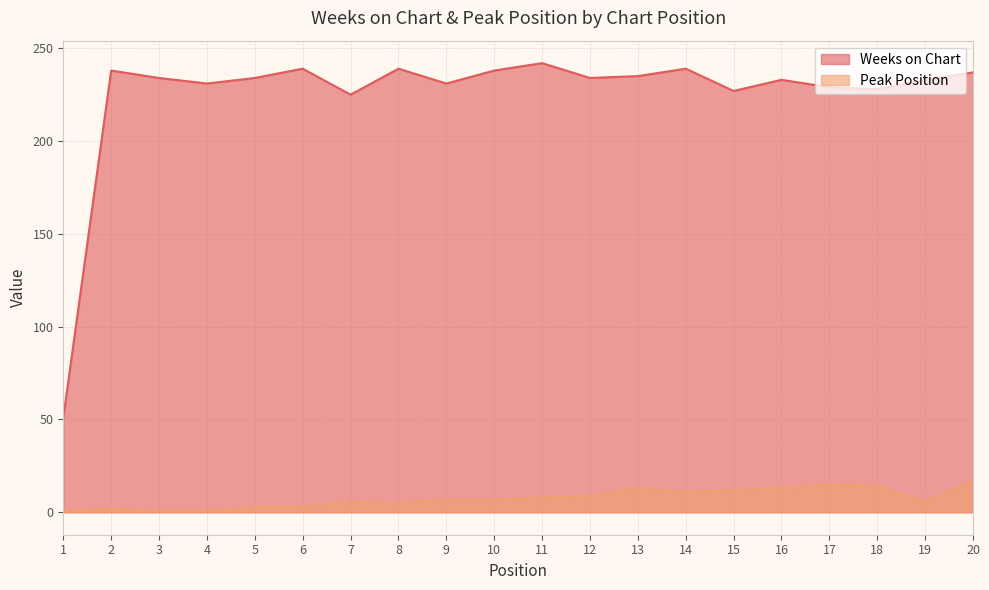

What is the difference between the highest and lowest values at 2?

236